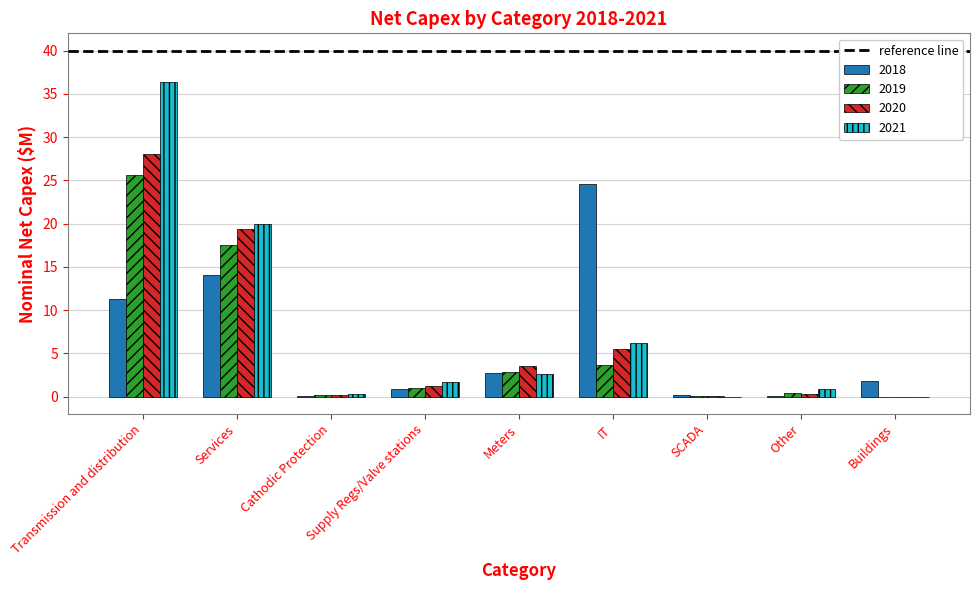

Which series changed the most between Transmission and distribution and Services?

2021